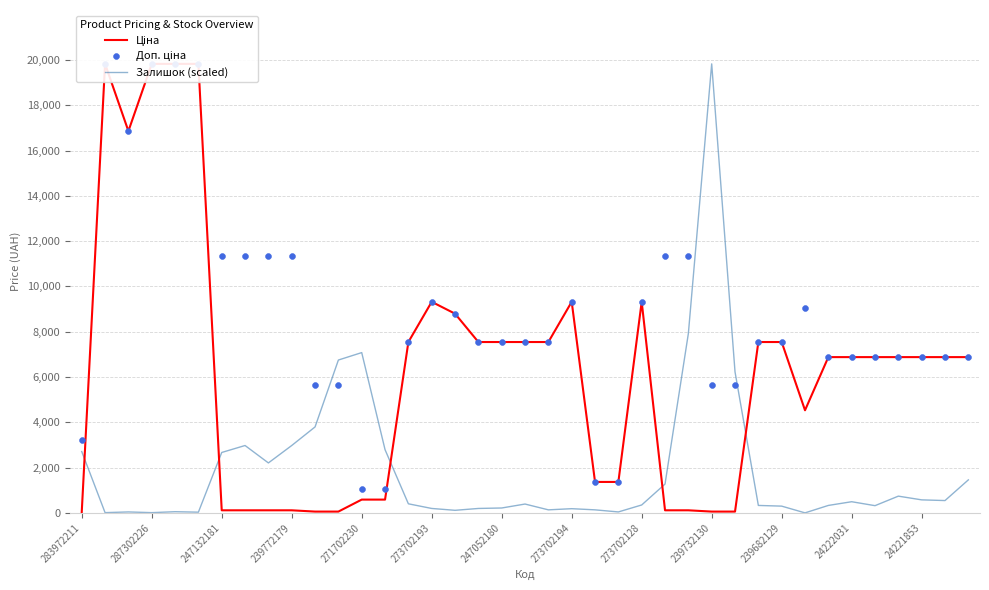

What is the total value across all series at 35?

14497.6